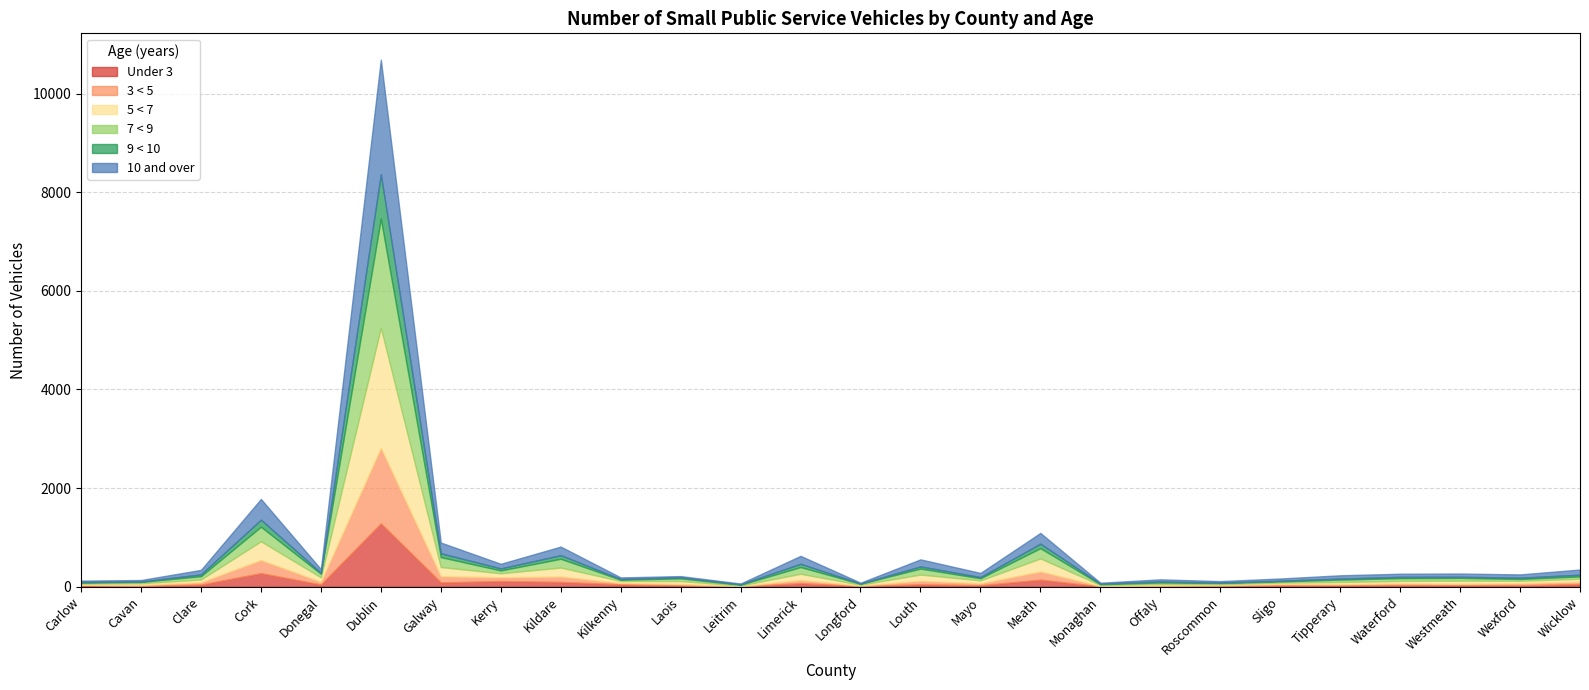

List the series in order of their peak value, highest first.

5 < 7, 10 and over, 7 < 9, 3 < 5, Under 3, 9 < 10